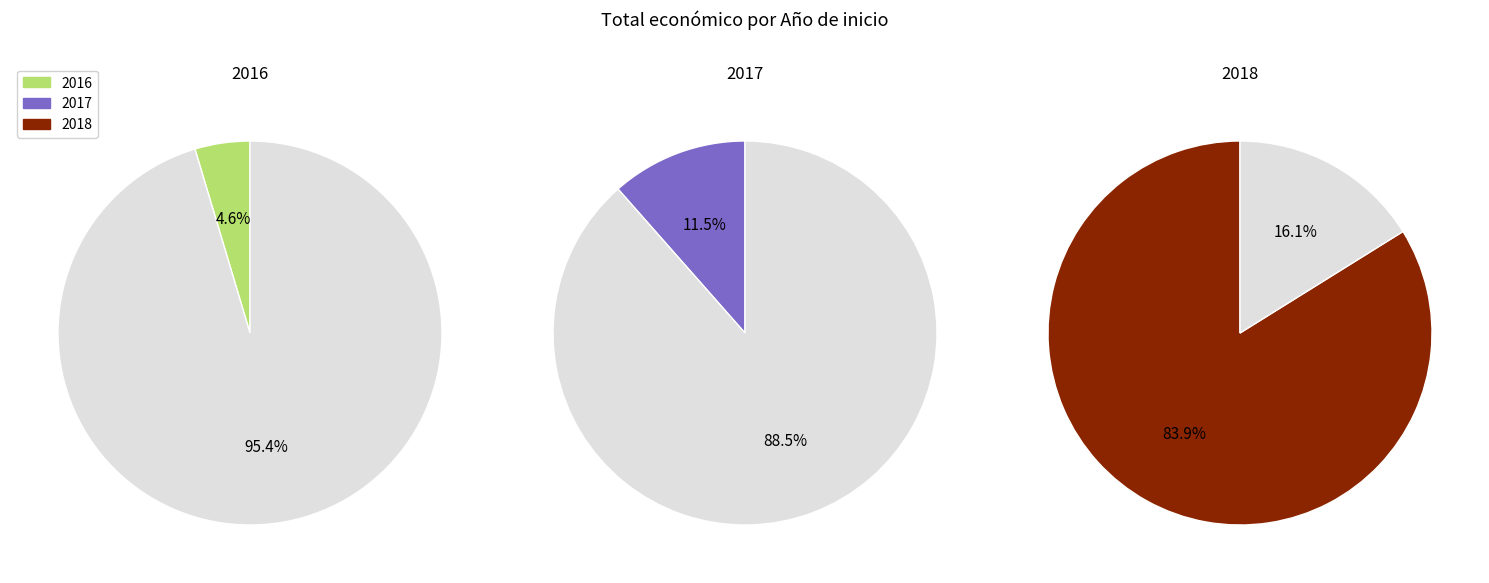

How many segments does this pie chart have?

3